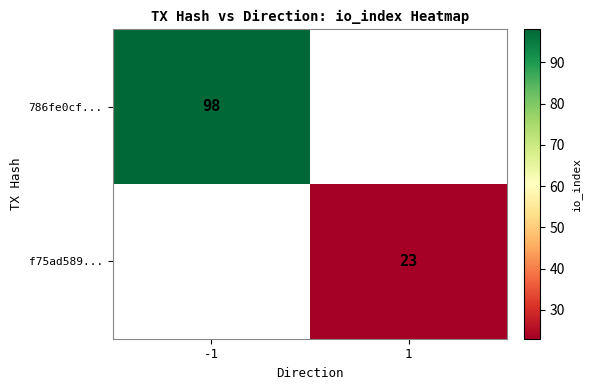

True or false: f75ad589... has a value of 23 at 1.

True